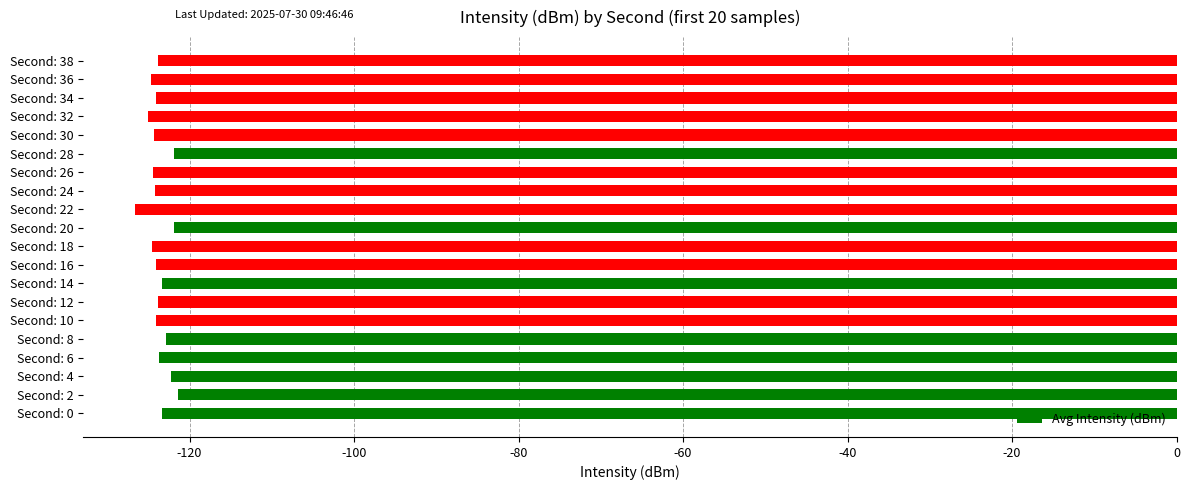

What is the greatest value displayed?

-121.4